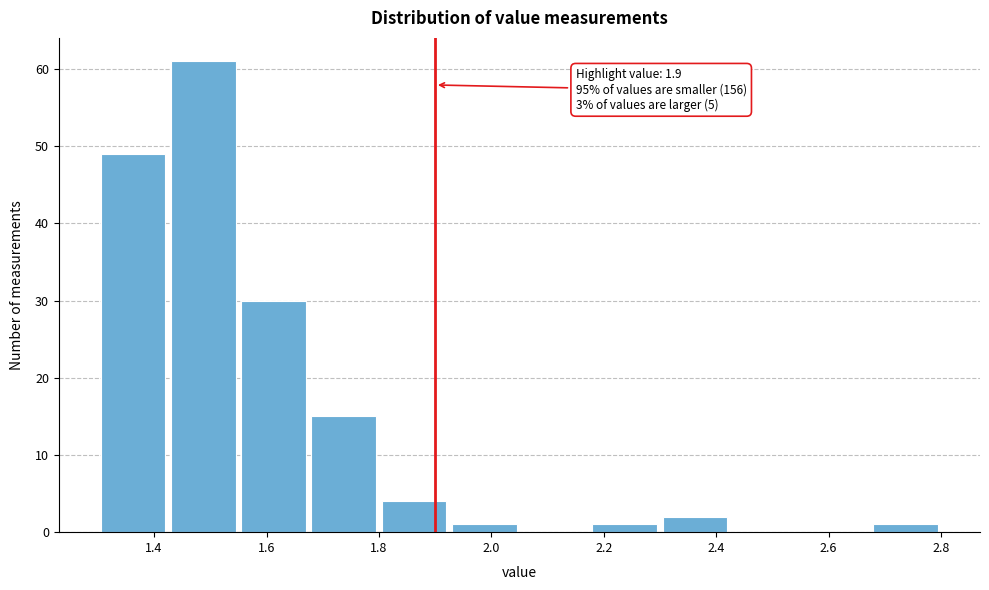

Which range on the x-axis has the tallest bar?

1.425 to 1.550